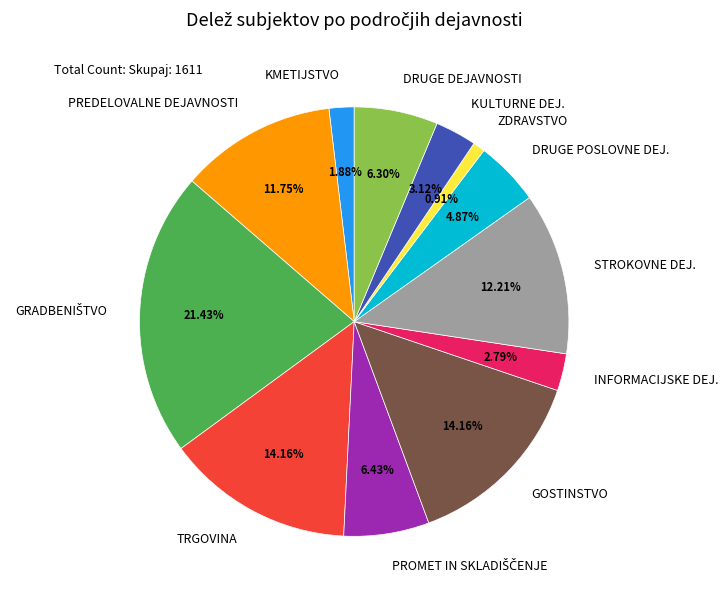

Is there any slice that represents more than half of the pie?

No